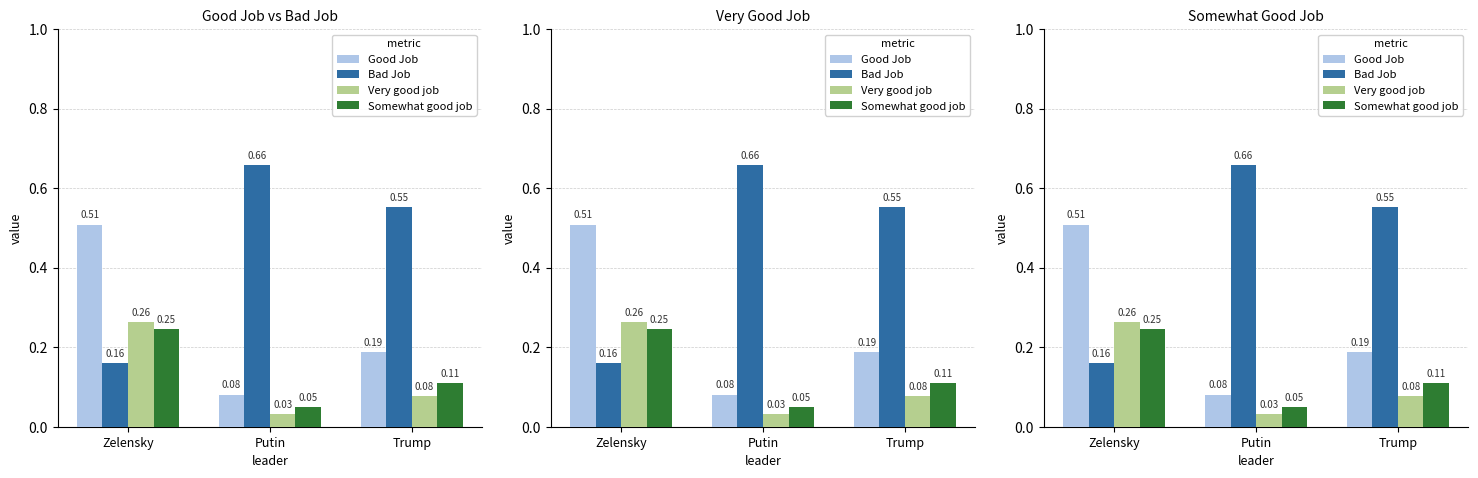

Which series has the largest range (max minus min)?

Bad Job